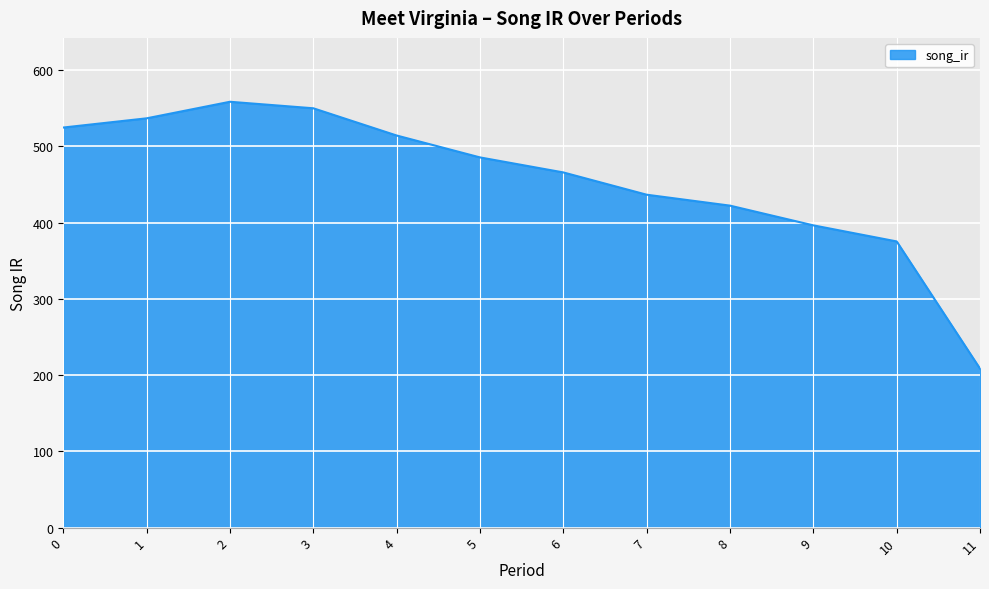

List the labels in order of value, largest first.

2, 3, 1, 0, 4, 5, 6, 7, 8, 9, 10, 11